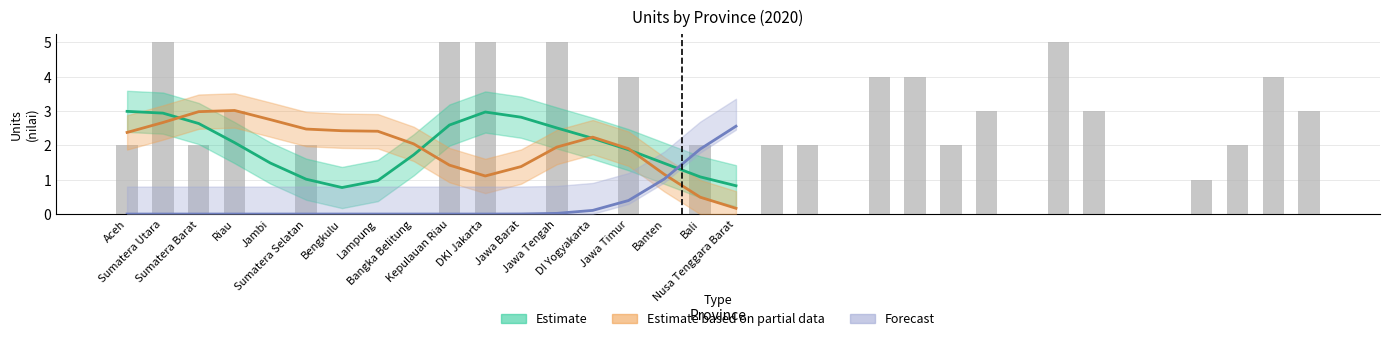

What is the average value of the Forecast series?

0.3